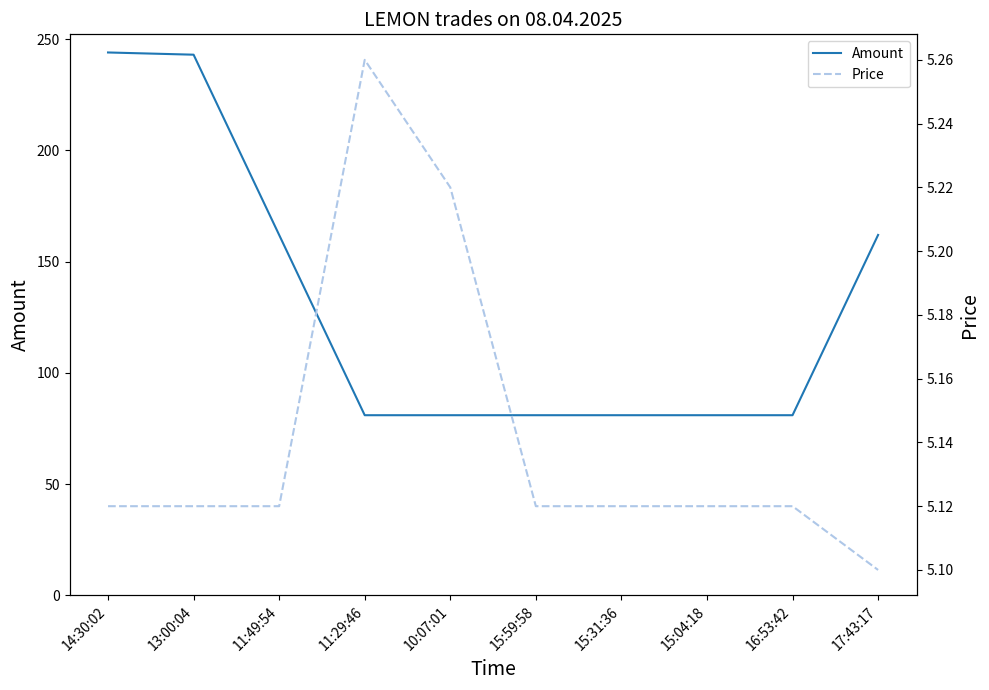

What is the sum of the Price values at 15:04:18 and 13:00:04?

10.2